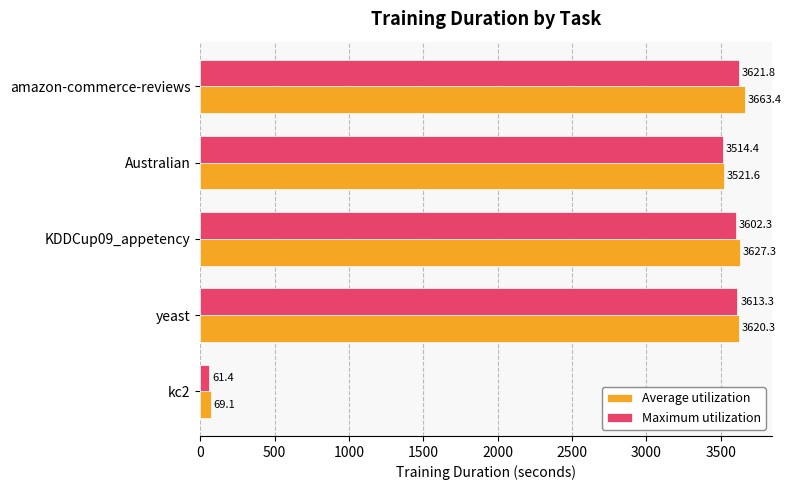

Rank the series by their maximum value, from highest to lowest.

Average utilization, Maximum utilization